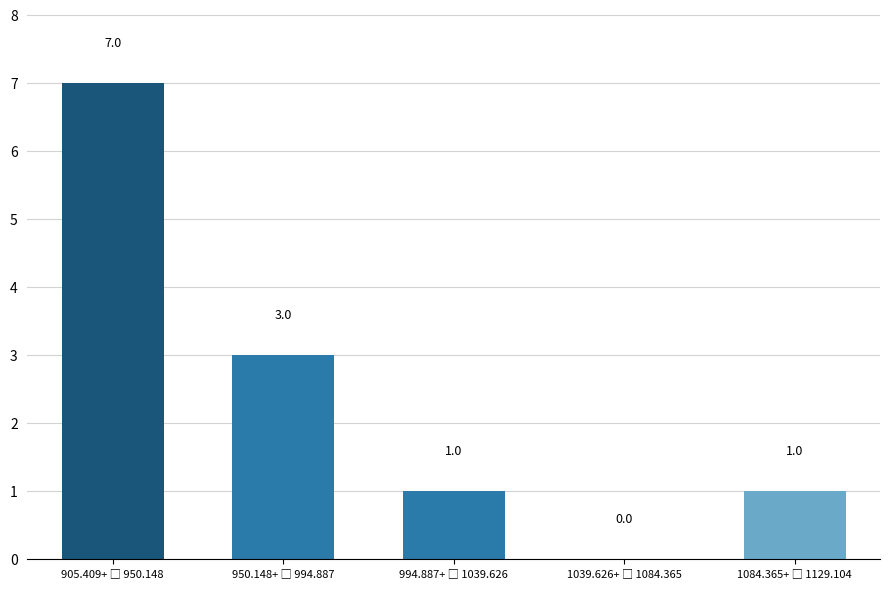

What is the greatest value displayed?

7